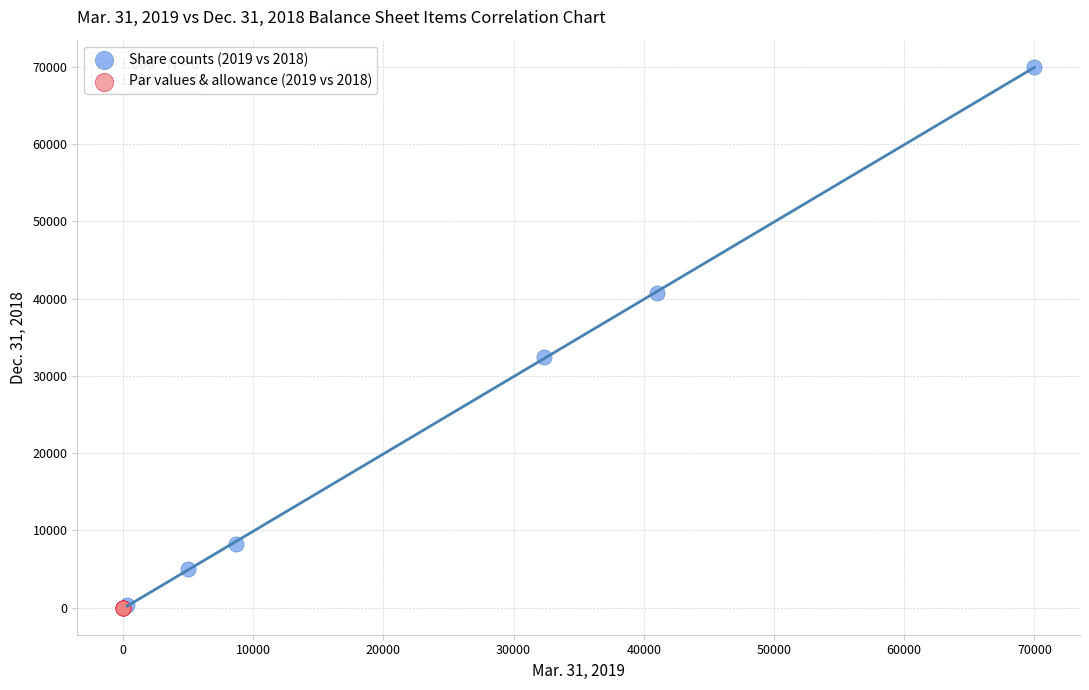

Which series has the largest Y range (max minus min)?

Share counts (2019 vs 2018)